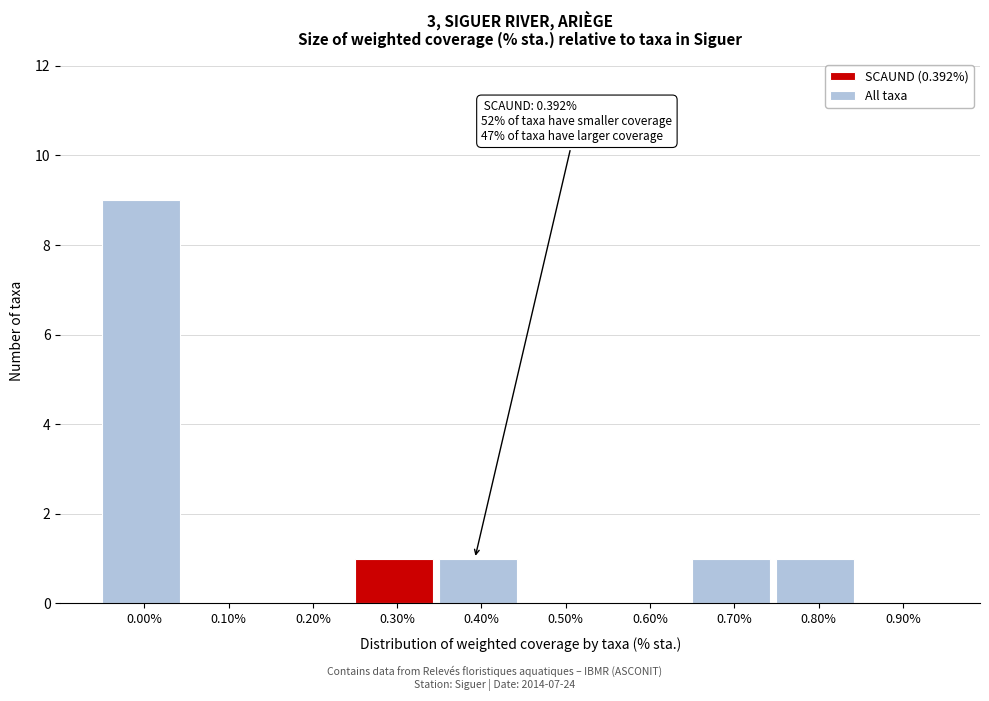

Reading left to right, list all the values displayed in this chart.

0.00%=9	0.10%=0	0.20%=0	0.30%=1	0.40%=1	0.50%=0	0.60%=0	0.70%=1	0.80%=1	0.90%=0